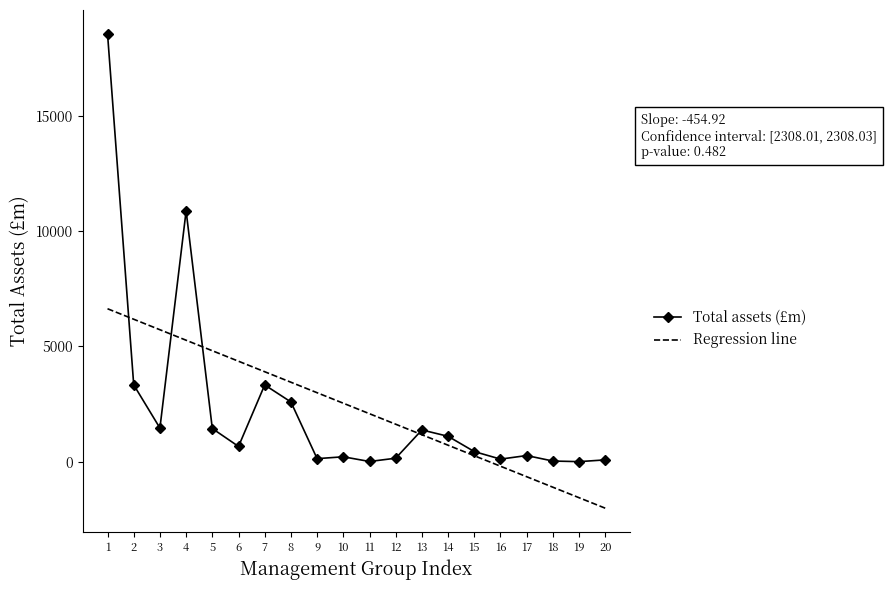

Which series ends up on top after the final intersection of Regression line and Total assets (£m)?

Total assets (£m)